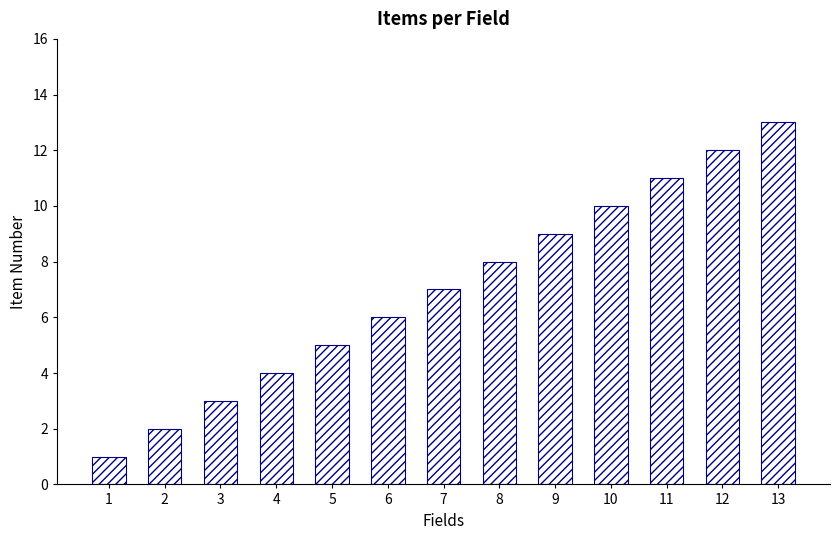

What is the value of the 13th bar from the left?

13